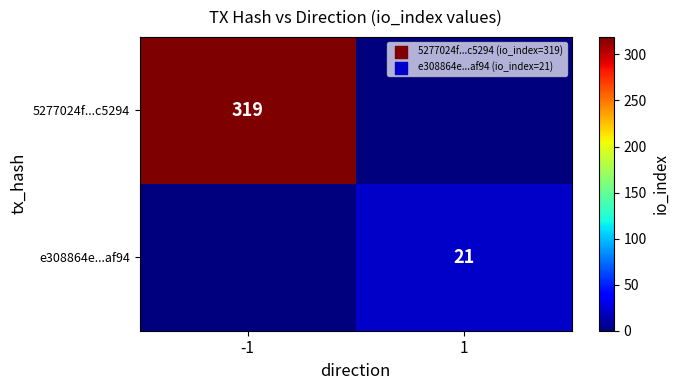

True or false: 5277024f...c5294 has a value of 319 at -1.

True